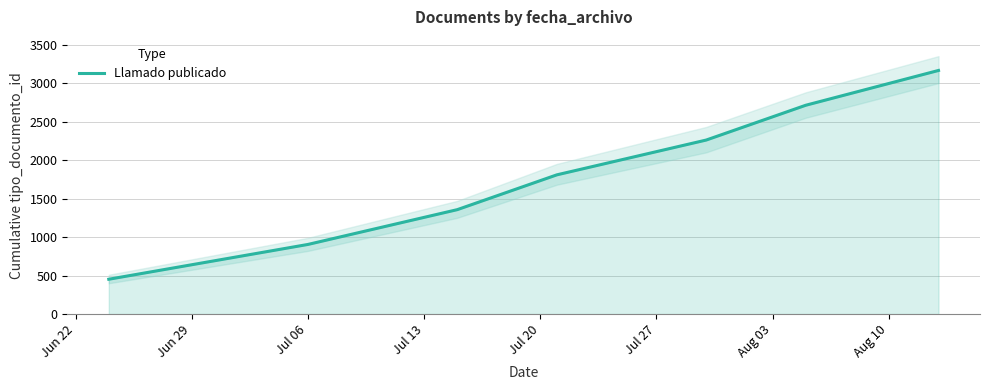

What is the difference between the second highest and second lowest values?

1808